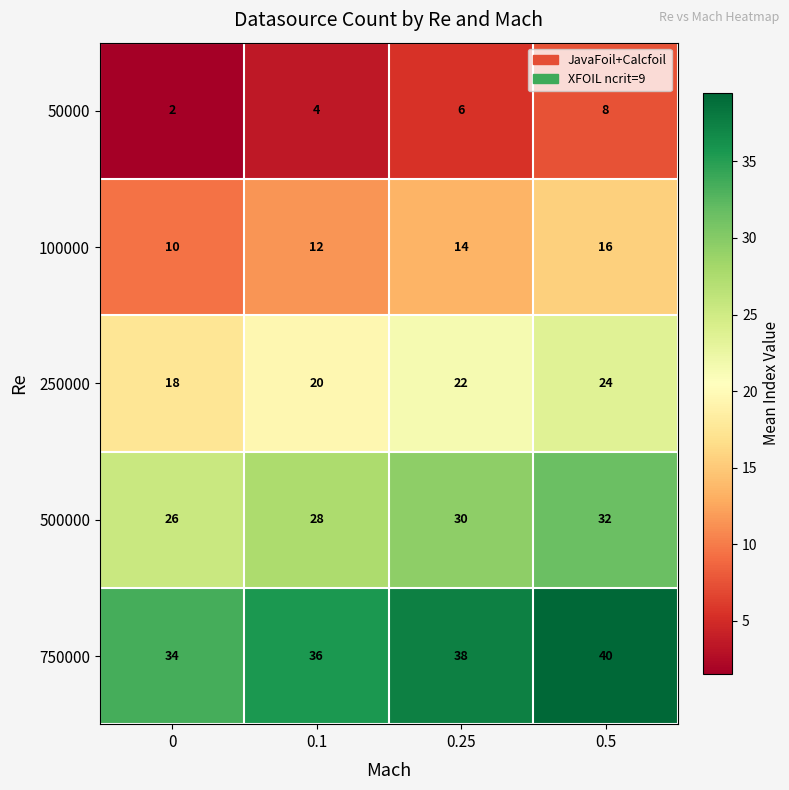

The value of 100000 at 0.5 is 5. True or false?

False